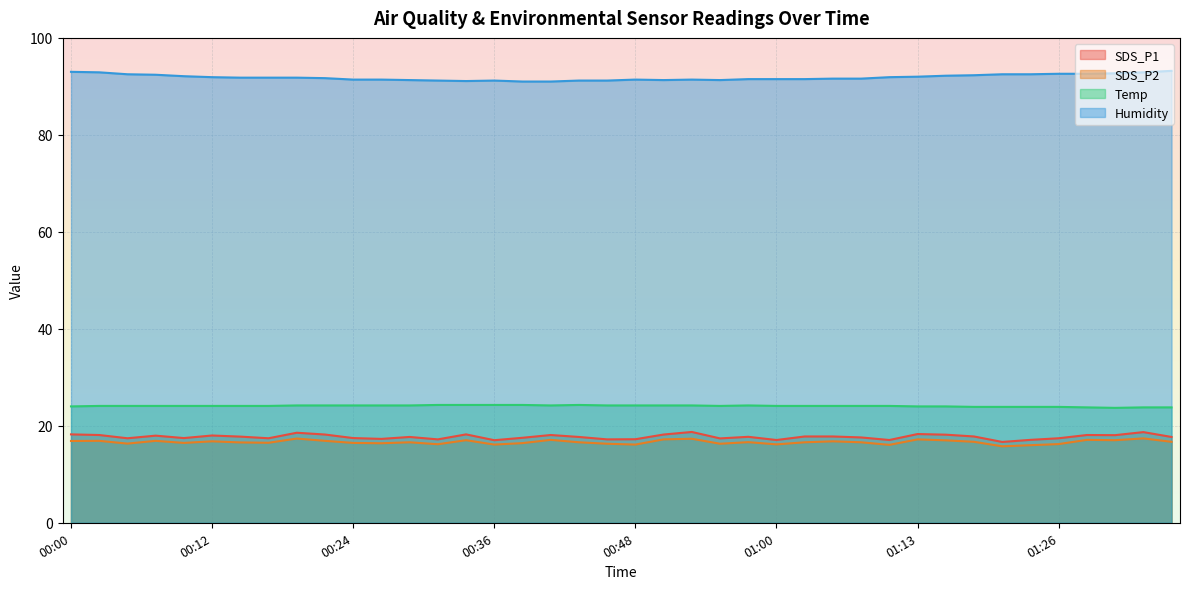

How many distinct data groups are displayed?

4